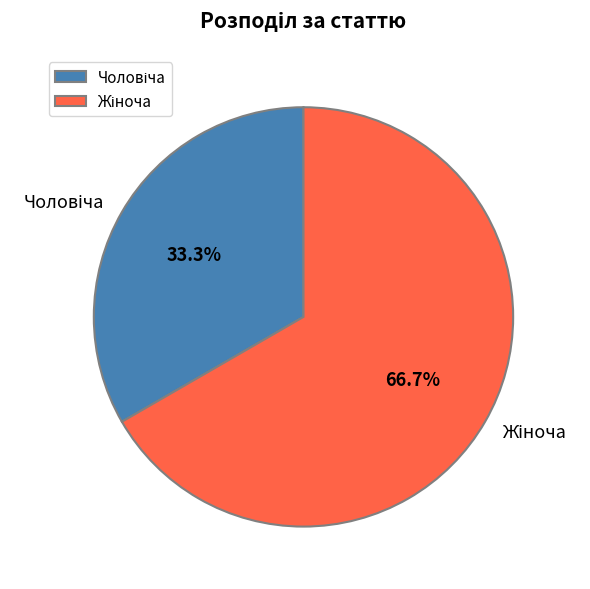

Between Жіноча and Чоловіча, which is larger?

Жіноча